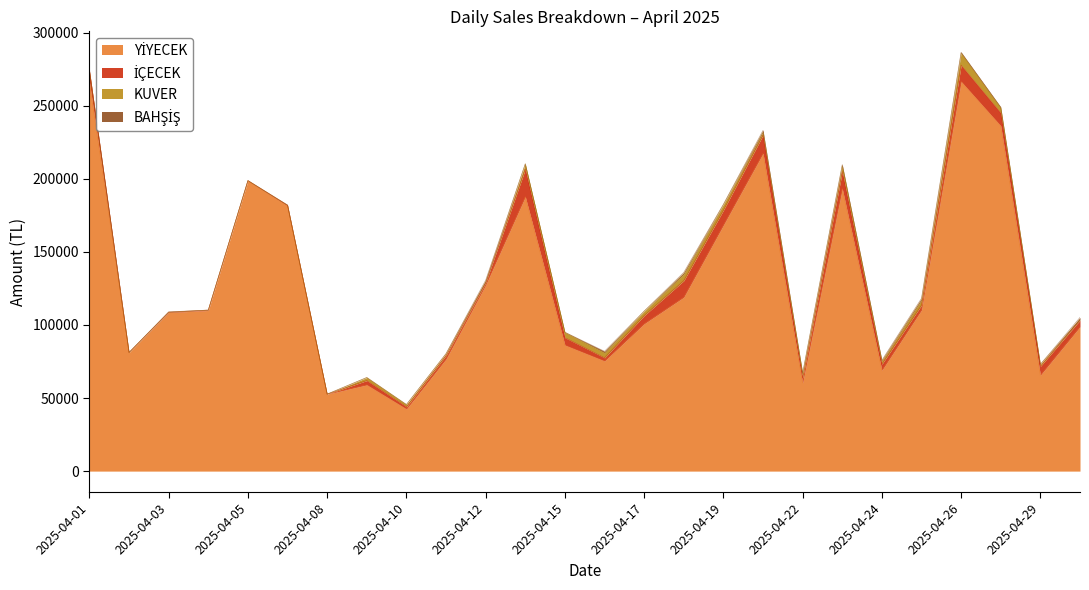

What is the average value of the YİYECEK series?

129214.7